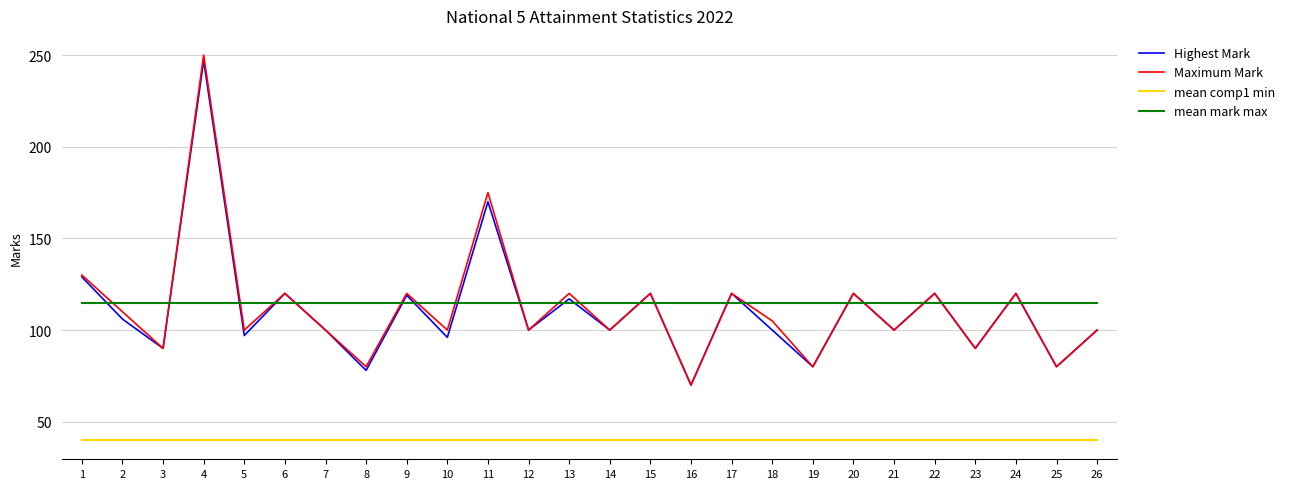

Reading left to right, what are all the values shown in this chart?

Highest Mark: 1=129	2=106	3=90	4=247	5=97	6=120	7=100	8=78	9=119	10=96	11=170	12=100	13=117	14=100	15=120	16=70	17=120	18=100	19=80	20=120	21=100	22=120	23=90	24=120	25=80	26=100
Maximum Mark: 1=130	2=110	3=90	4=250	5=100	6=120	7=100	8=80	9=120	10=100	11=175	12=100	13=120	14=100	15=120	16=70	17=120	18=105	19=80	20=120	21=100	22=120	23=90	24=120	25=80	26=100
mean comp1 min: 1=40	2=40	3=40	4=40	5=40	6=40	7=40	8=40	9=40	10=40	11=40	12=40	13=40	14=40	15=40	16=40	17=40	18=40	19=40	20=40	21=40	22=40	23=40	24=40	25=40	26=40
mean mark max: 1=115	2=115	3=115	4=115	5=115	6=115	7=115	8=115	9=115	10=115	11=115	12=115	13=115	14=115	15=115	16=115	17=115	18=115	19=115	20=115	21=115	22=115	23=115	24=115	25=115	26=115